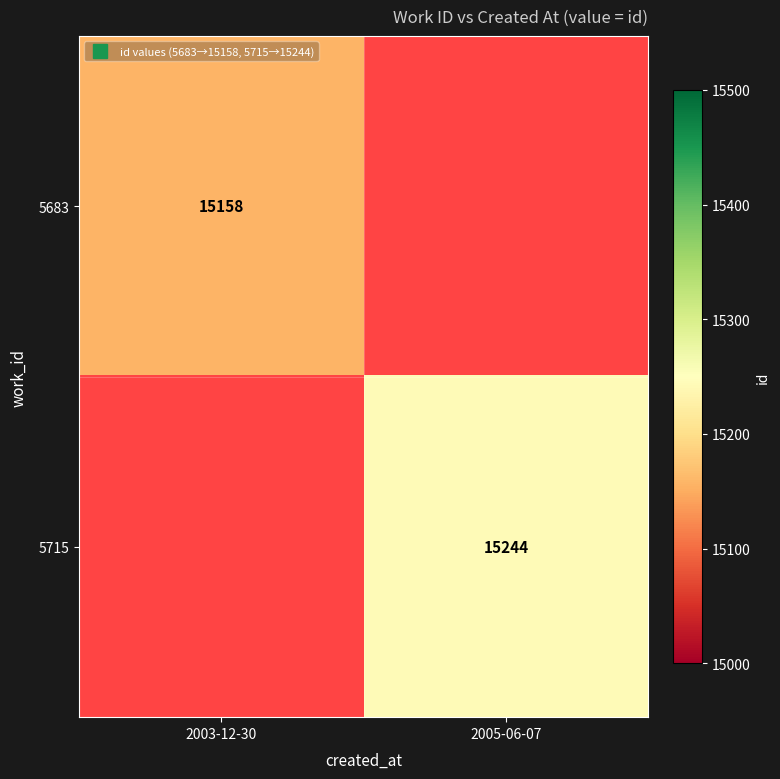

Is the value of 5683 at 2005-06-07 greater than the value of 5715 at 2003-12-30?

No